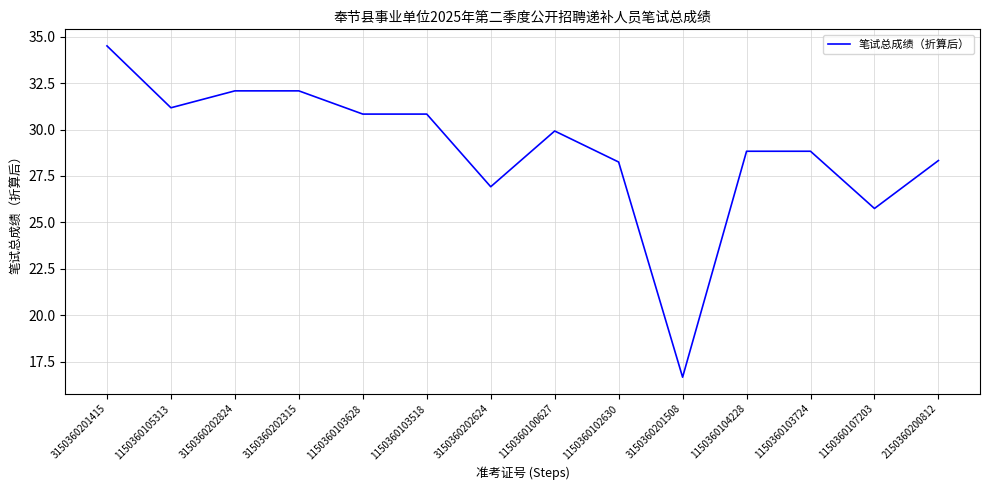

What is the difference between the maximum and minimum values?

17.8